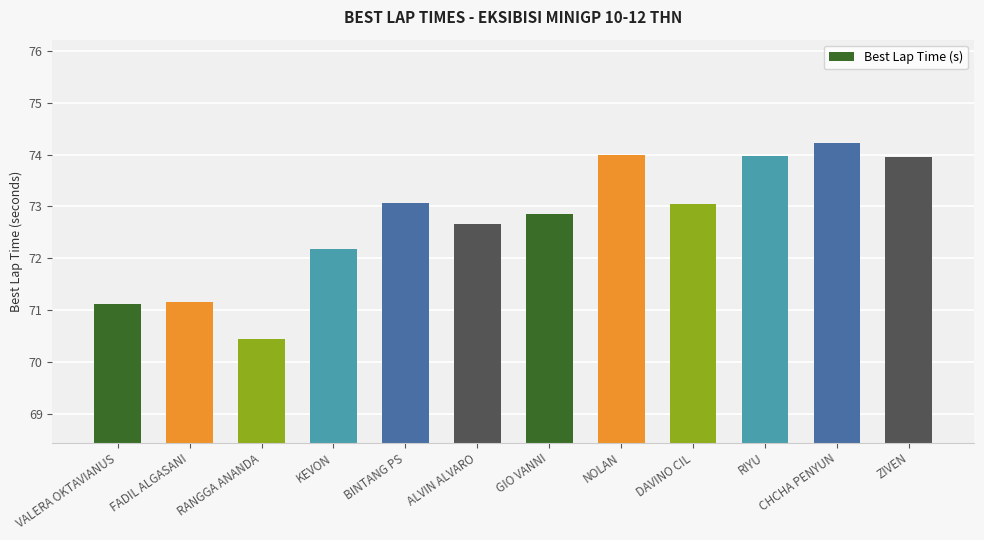

What is the change in value from GIO VANNI to NOLAN?

+1.1